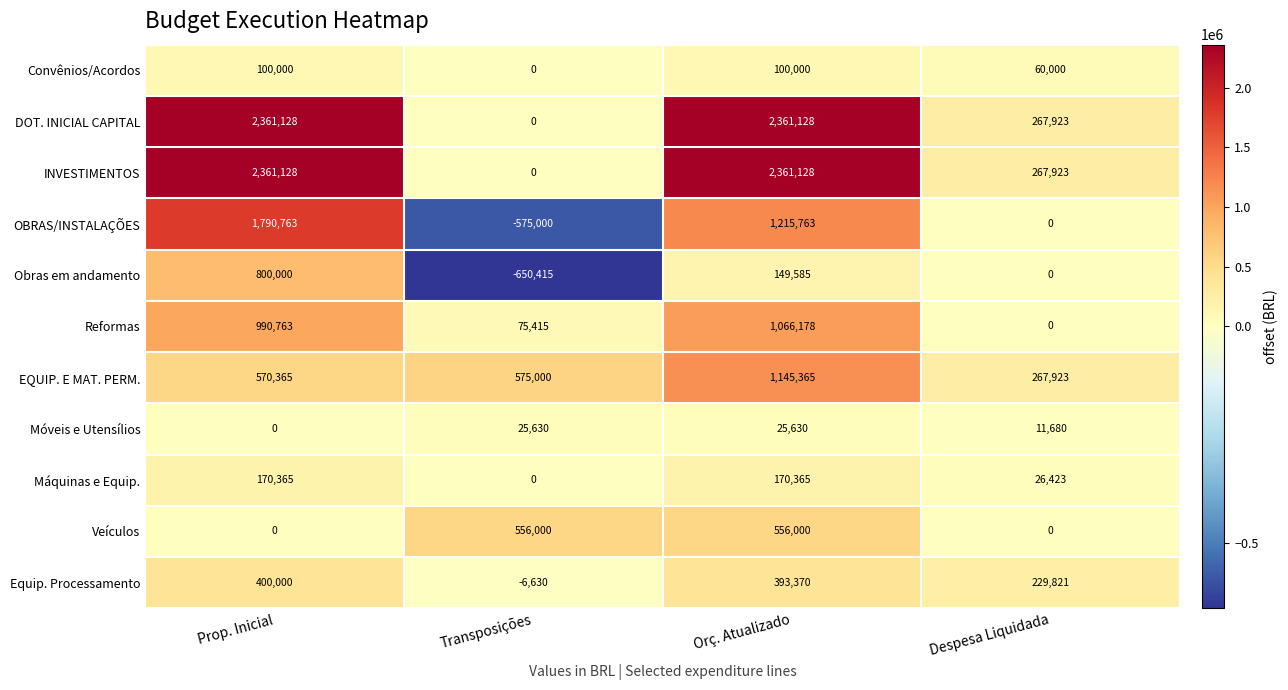

The EQUIP. E MAT. PERM. series shows 267923 at Despesa Liquidada. True or false?

True